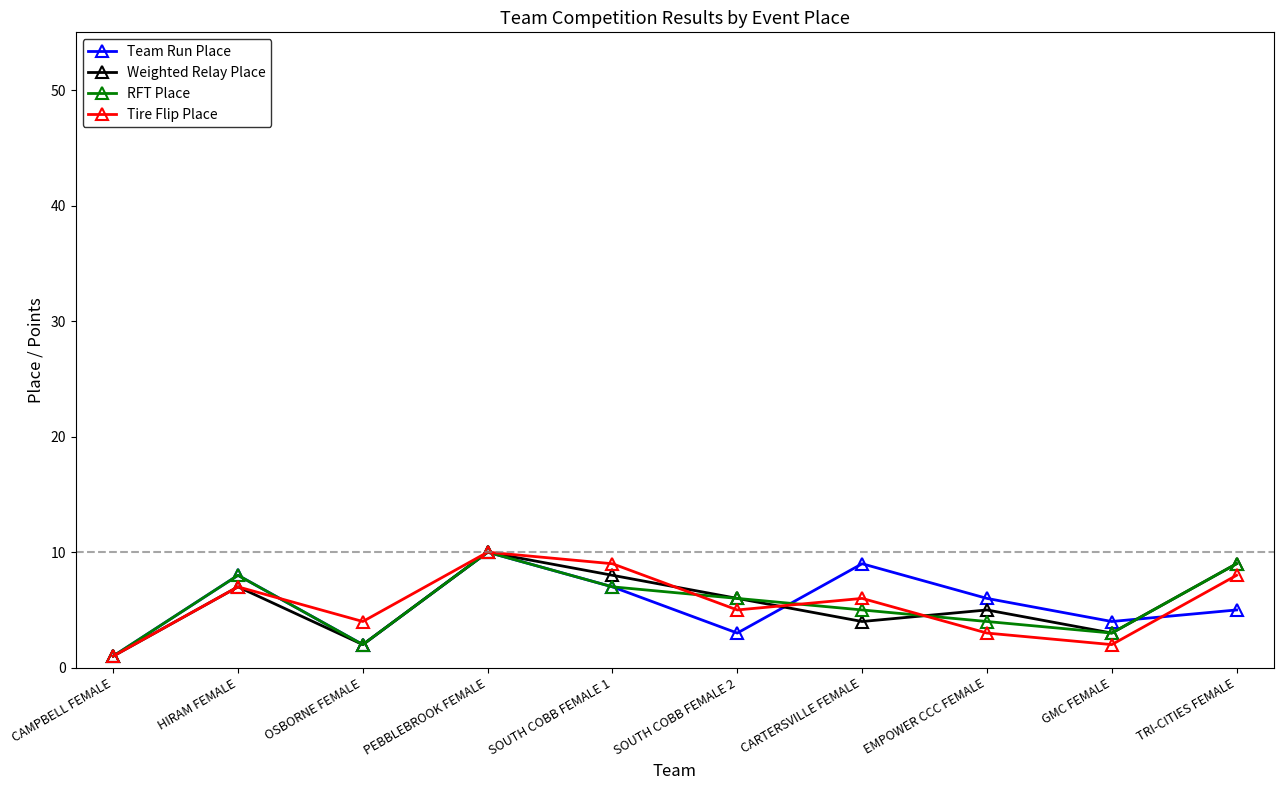

After their last crossing, which series has the higher values: Tire Flip Place or Team Run Place?

Tire Flip Place